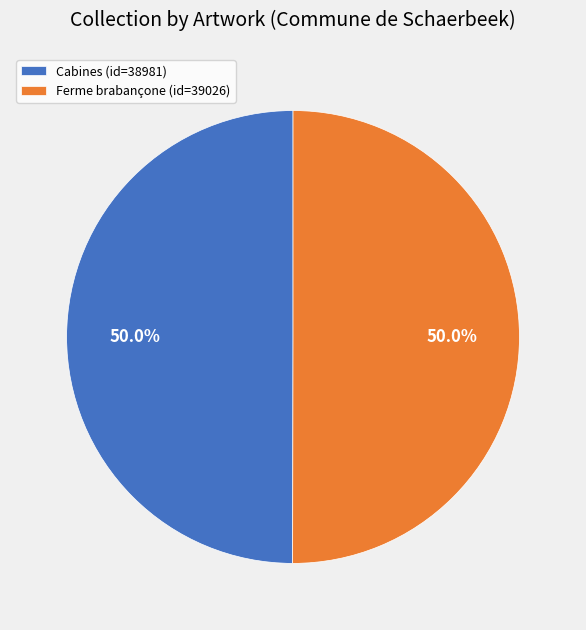

Combined, do Cabines (id=38981) and Ferme brabançone (id=39026) account for over 50%?

Yes